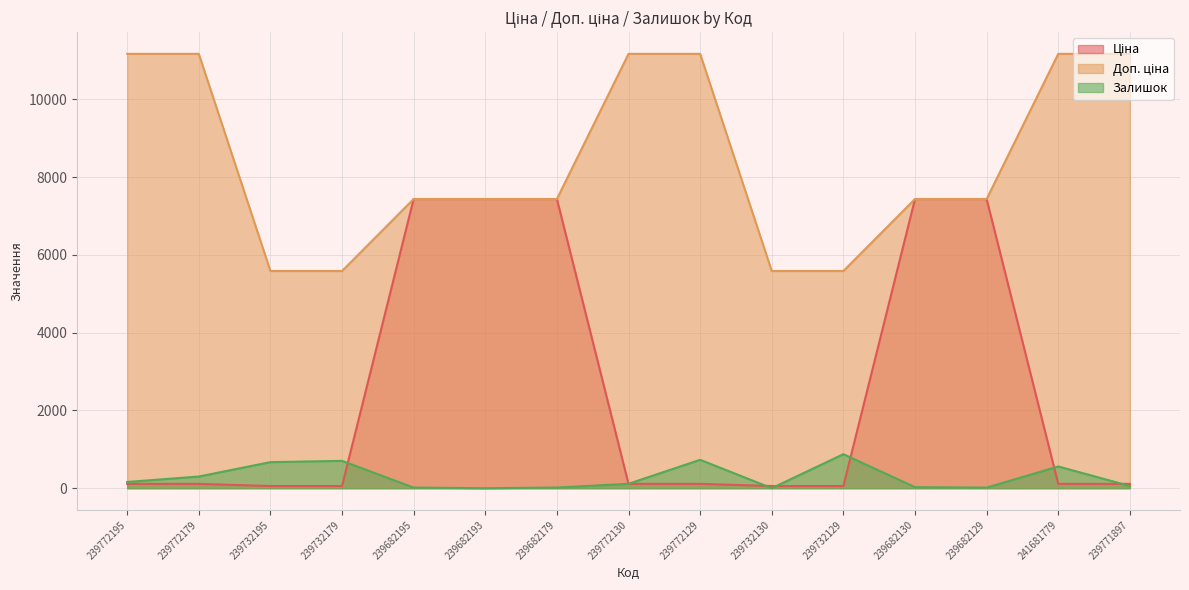

At which label does Ціна reach its peak?

239682195